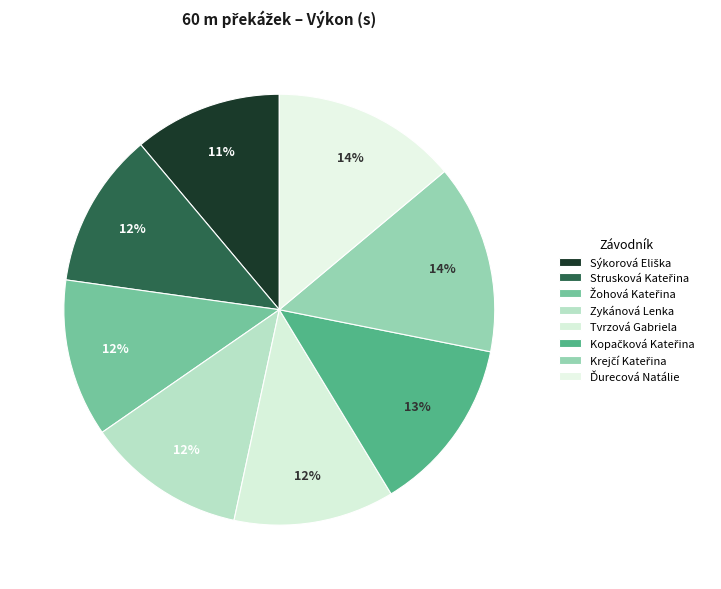

How much of the chart is everything except Tvrzová Gabriela?

87.9%